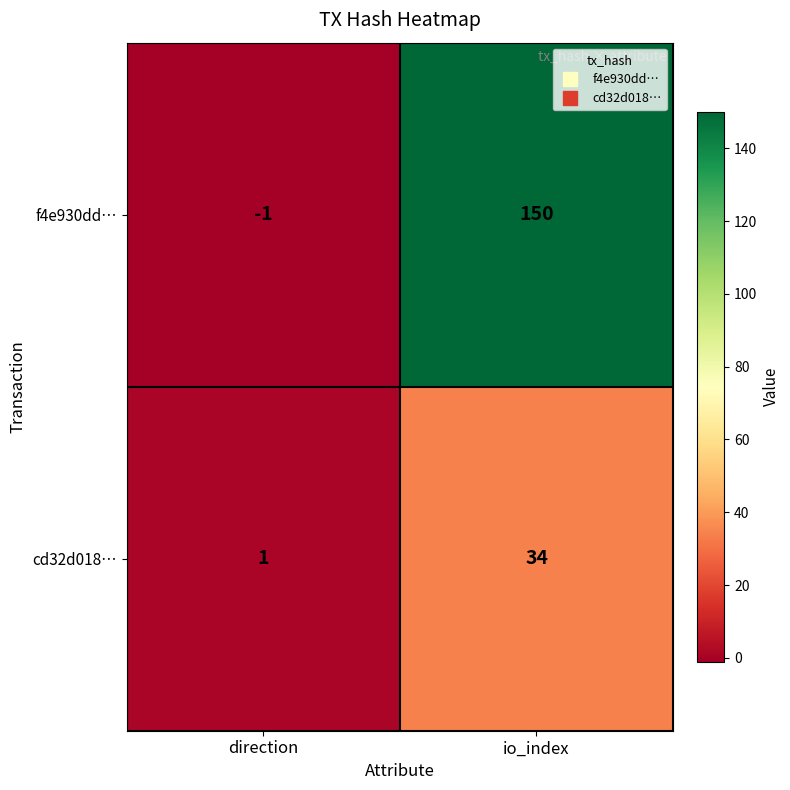

Which series has the largest range (max minus min)?

f4e930dd…